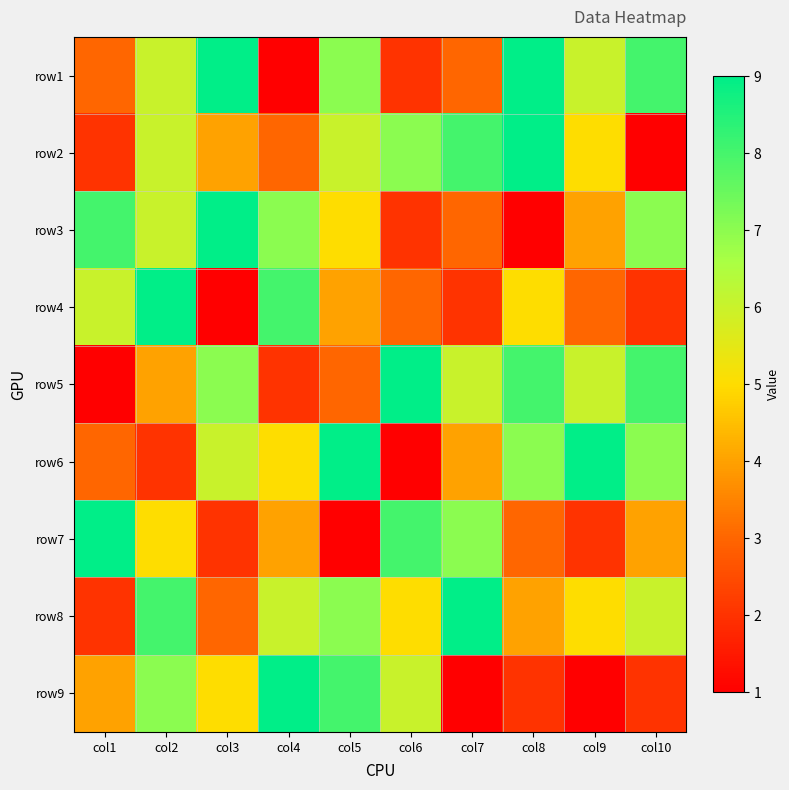

Which category has the lowest value across all series?

col4